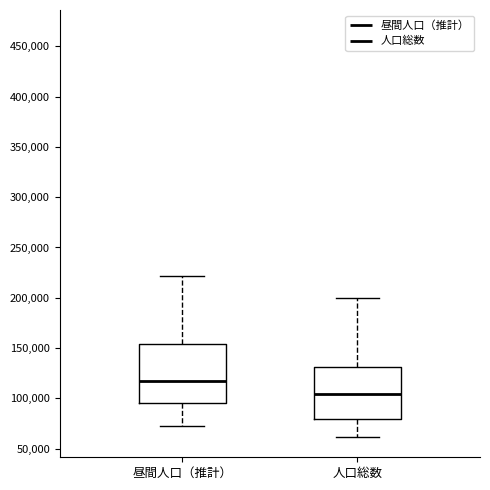

Where does the lower whisker of the box for 昼間人口（推計） end on the y-axis? The values are not printed on the chart, so give them approximately, as read against the axis.

75000